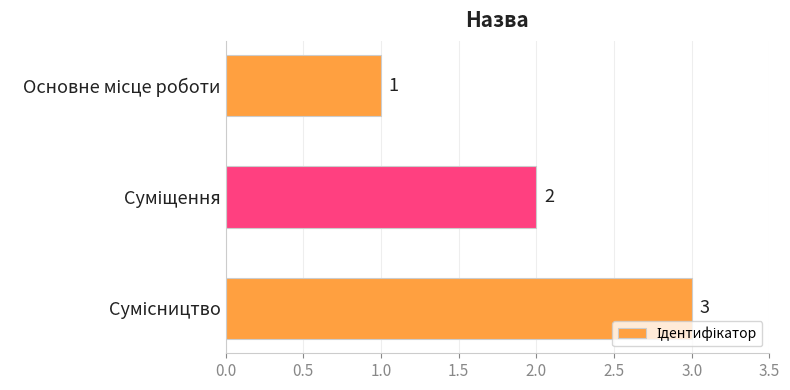

How many bars are there in total?

3